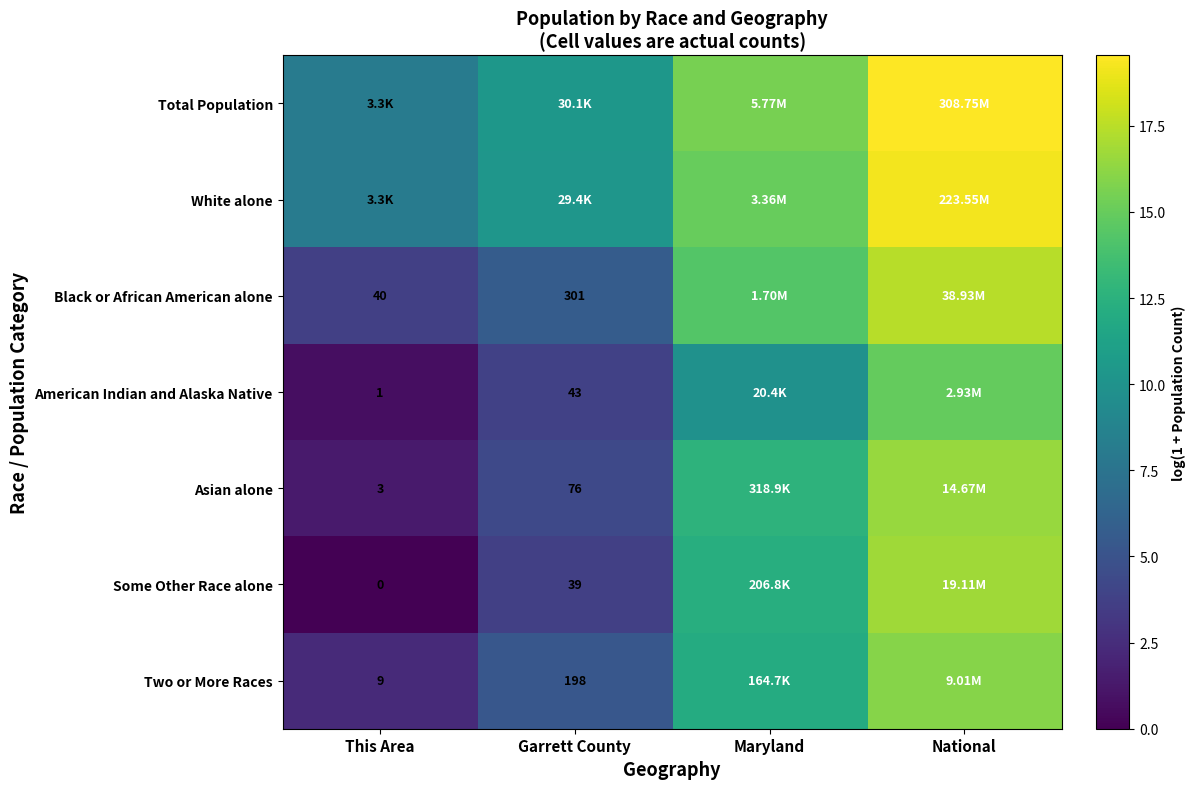

Is the value of Black or African American alone at This Area greater than the value of American Indian and Alaska Native at This Area?

Yes